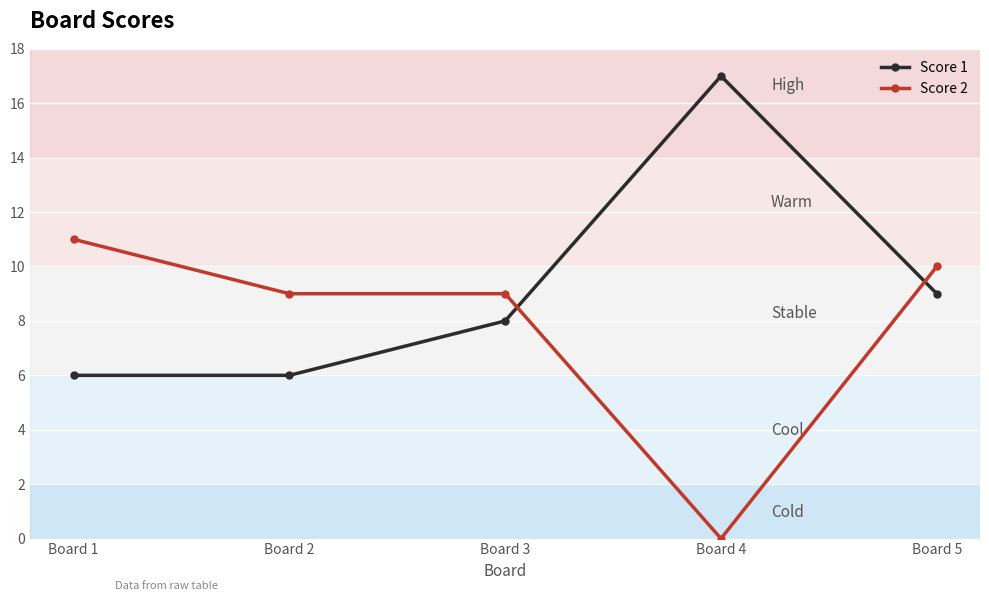

What are all the series names shown in the legend?

Score 1, Score 2